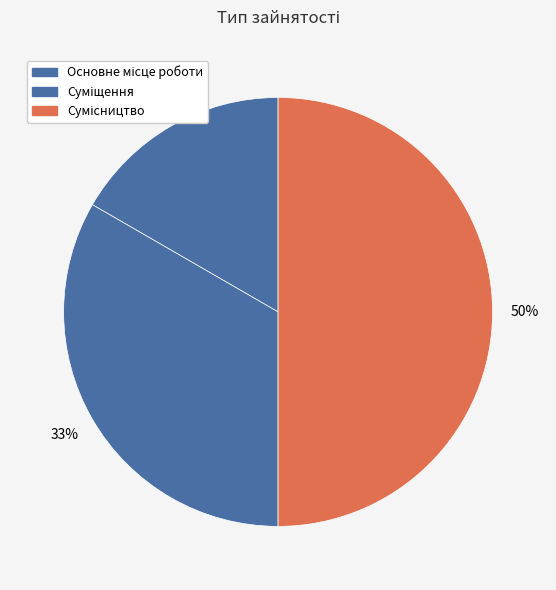

Count the number of slices in the pie.

3